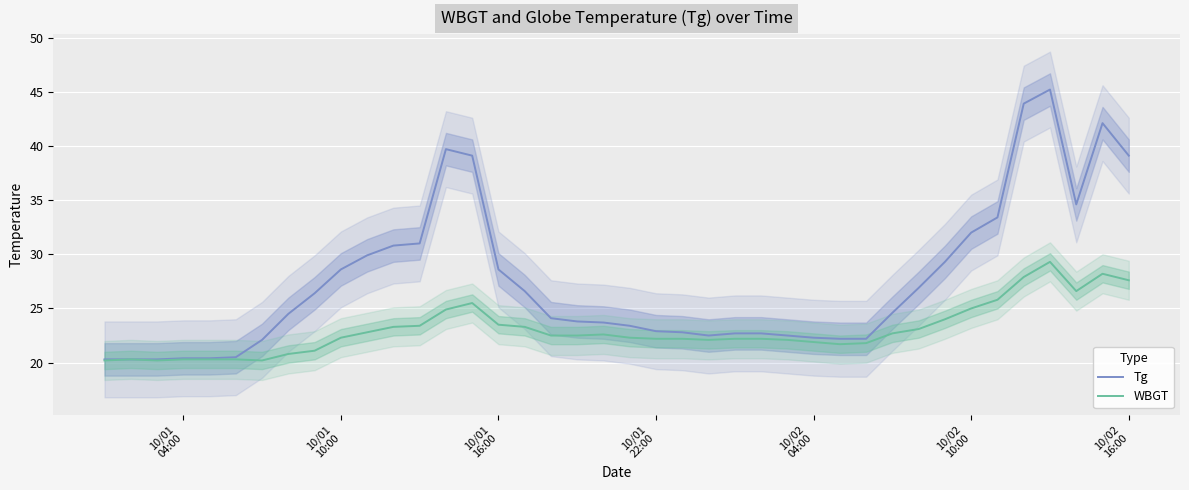

What is the lowest value of the WBGT series?

20.2